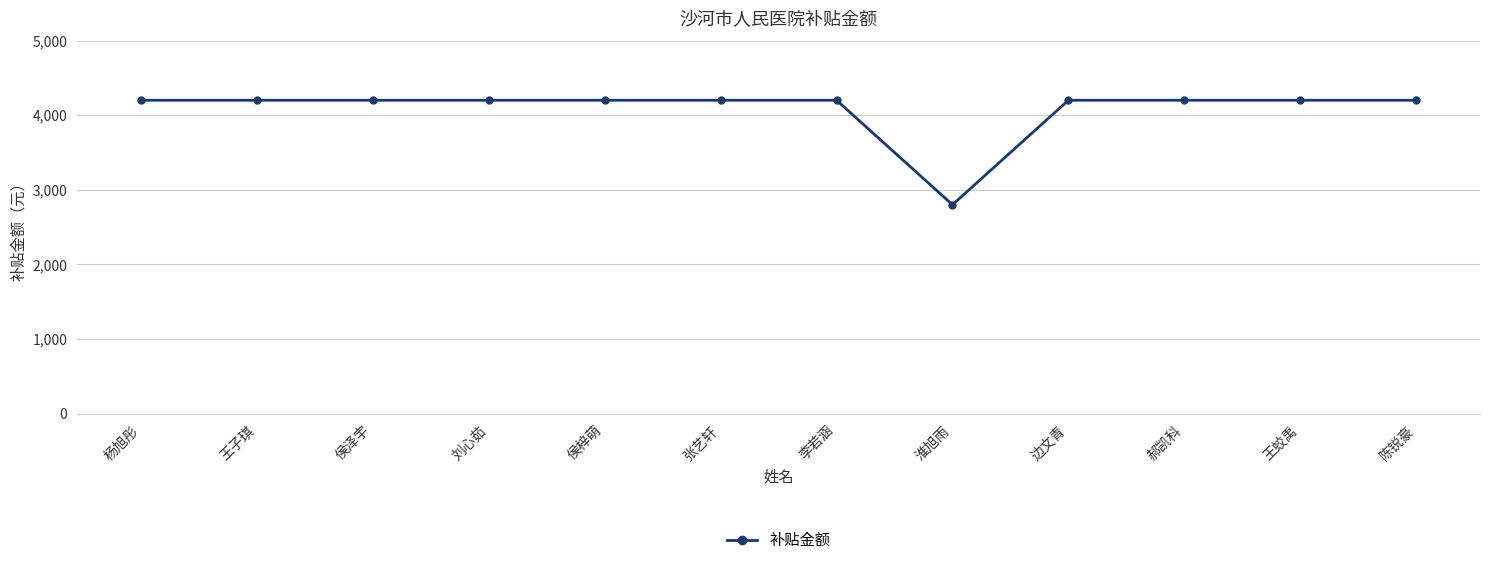

What is the ratio of the value at 张艺轩 to the value at 王子琪?

1.0